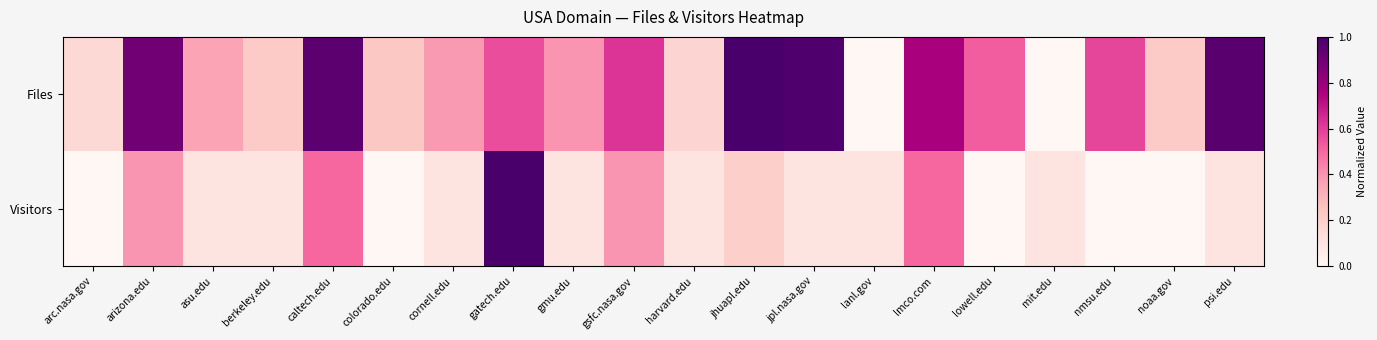

Between jhuapl.edu and jpl.nasa.gov, which series saw the biggest shift?

Visitors